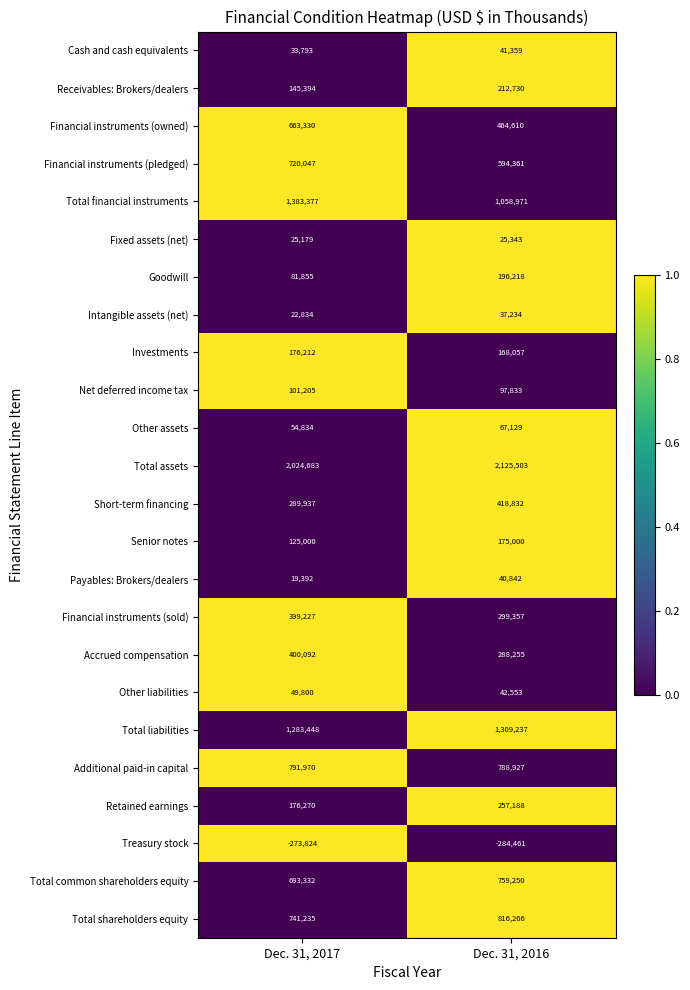

Which series changed the most between Dec. 31, 2017 and Dec. 31, 2016?

Total financial instruments